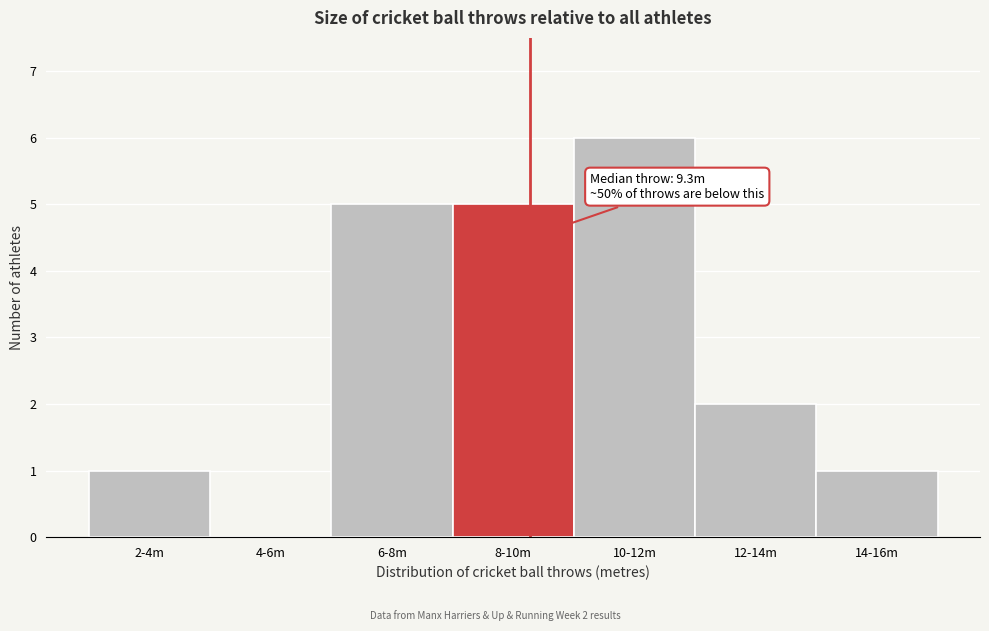

Reading left to right, transcribe all the data shown in this chart.

2-4m=1	4-6m=0	6-8m=5	8-10m=5	10-12m=6	12-14m=2	14-16m=1